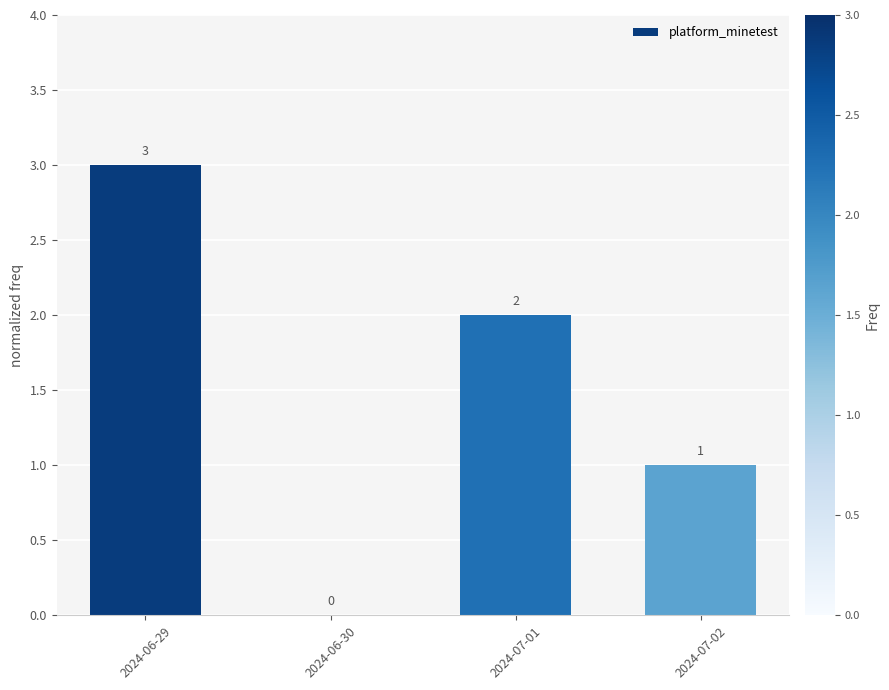

Are the bars horizontal?

No